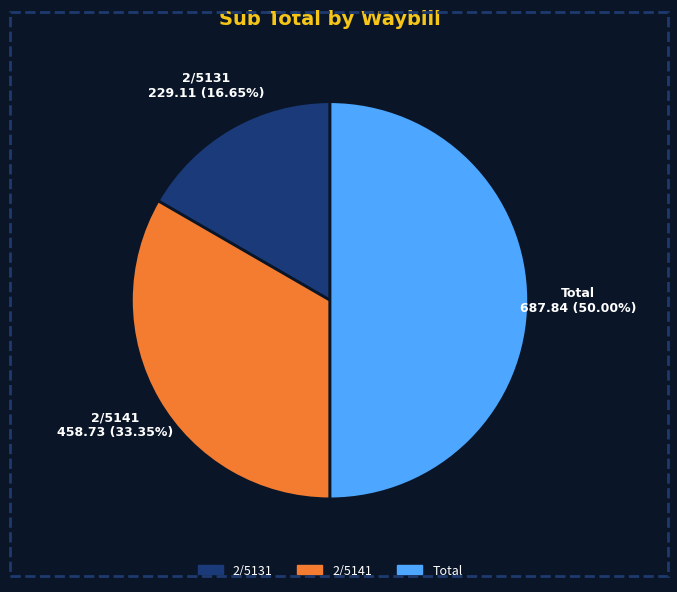

Which has a higher value, Total or 2/5131?

Total